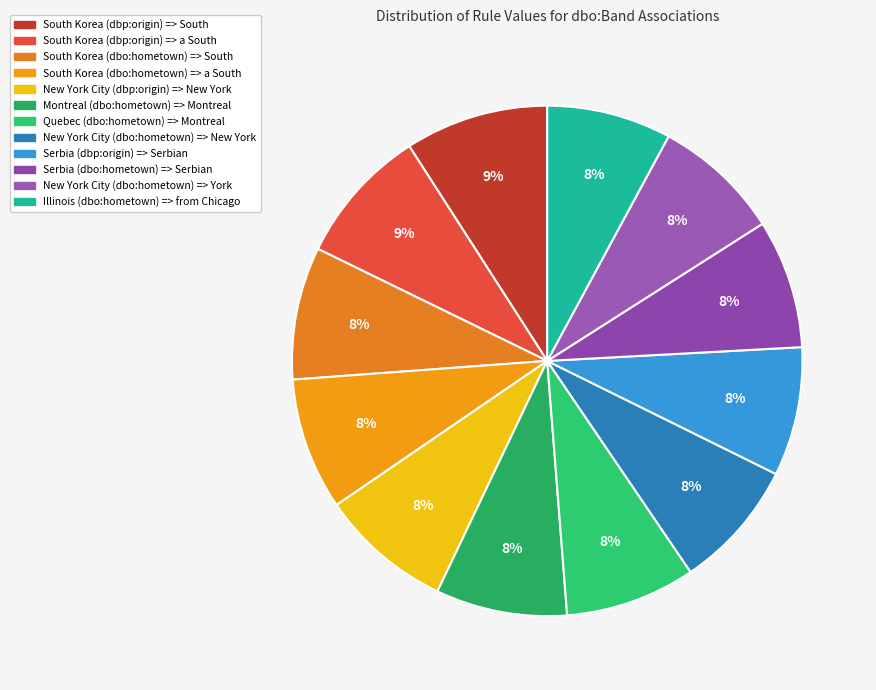

Which slice is the largest?

South Korea (dbp:origin) => South